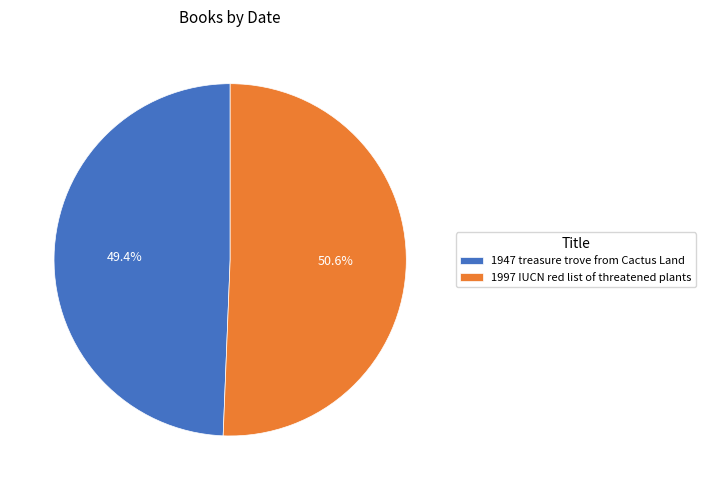

To the nearest percent, what is the difference between the 1947 treasure trove from Cactus Land and 1997 IUCN red list of threatened plants slice percentages?

1%